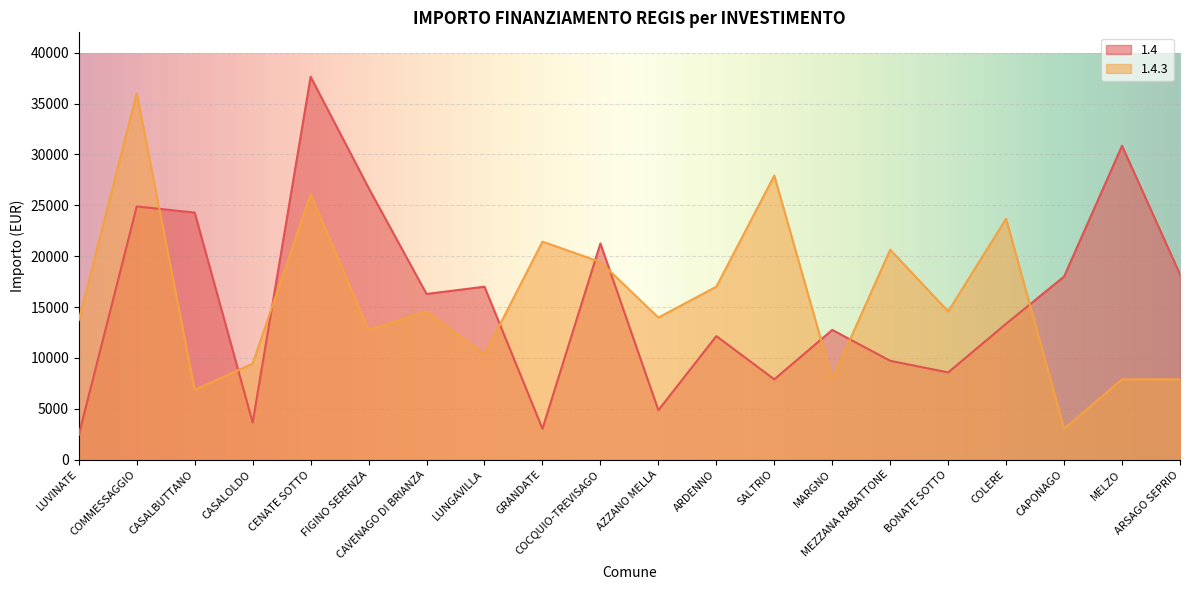

Does the chart display data point markers on the line(s)?

No